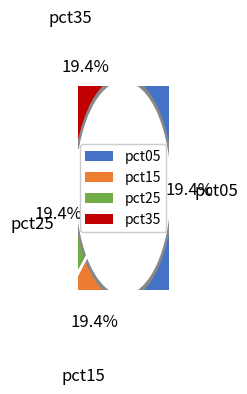

Does any single category account for the majority?

No